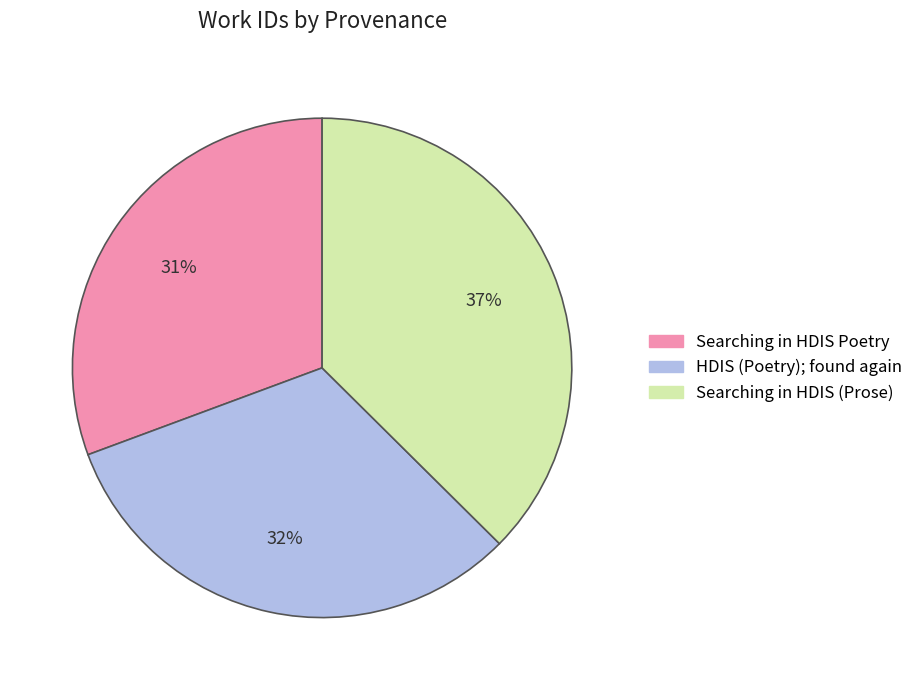

To the nearest percent, what percentage of the pie is Searching in HDIS Poetry?

31%